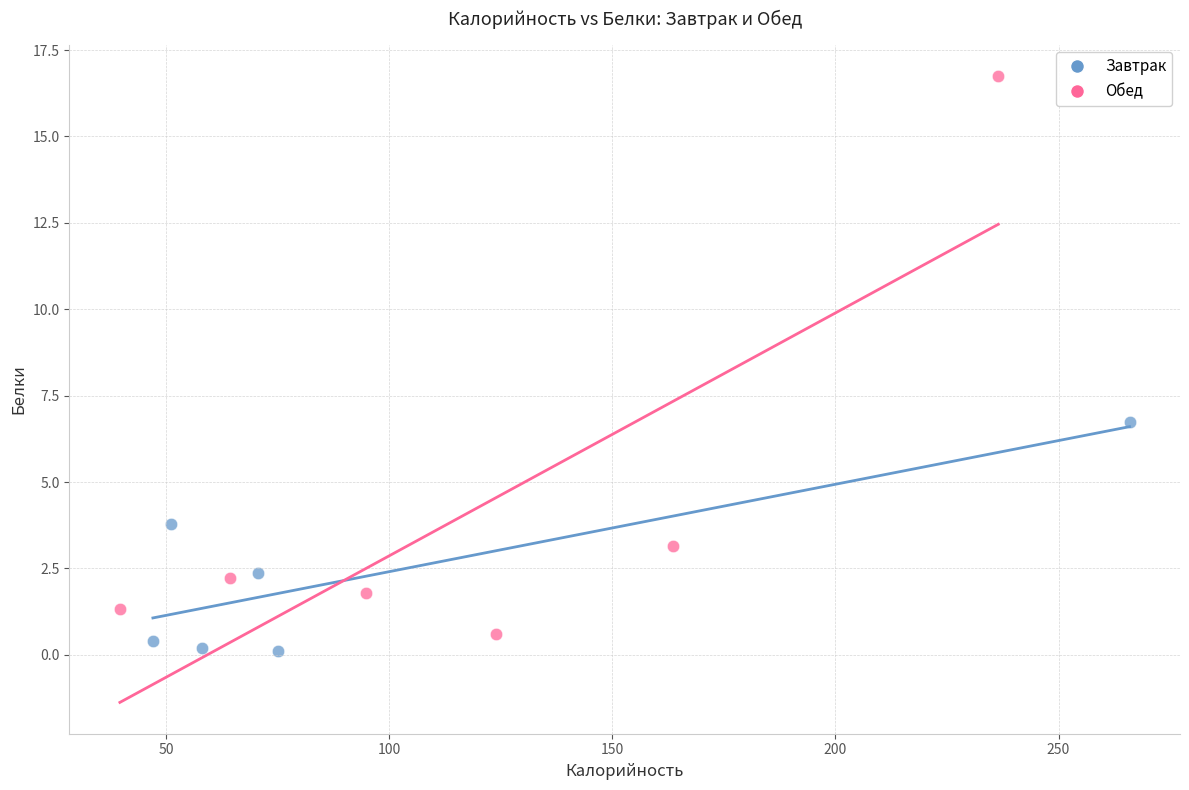

Which series reaches the maximum Y coordinate?

Обед